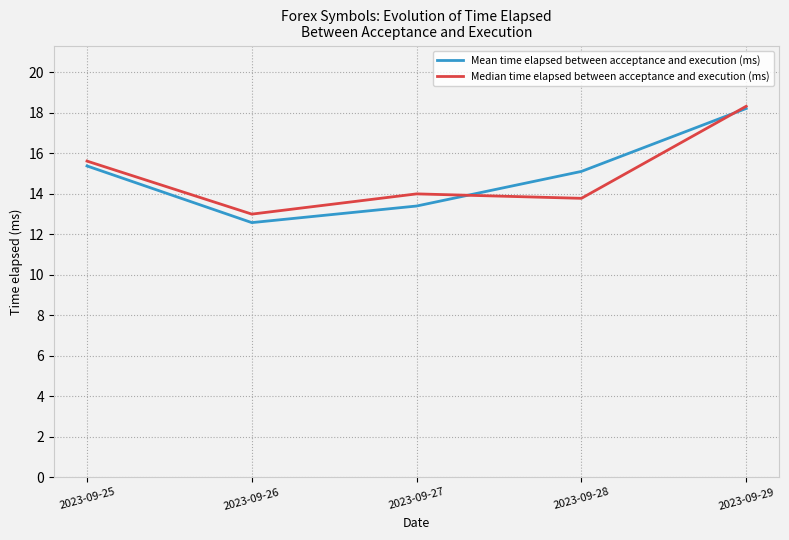

At which category is the sum across all series the highest?

2023-09-29